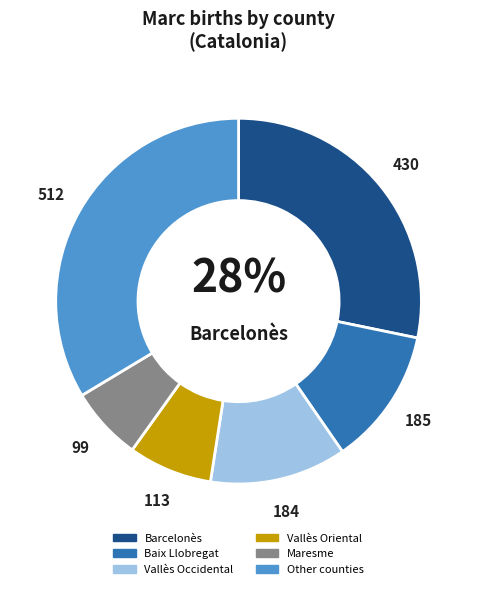

Does Other counties represent more than half of the total?

No